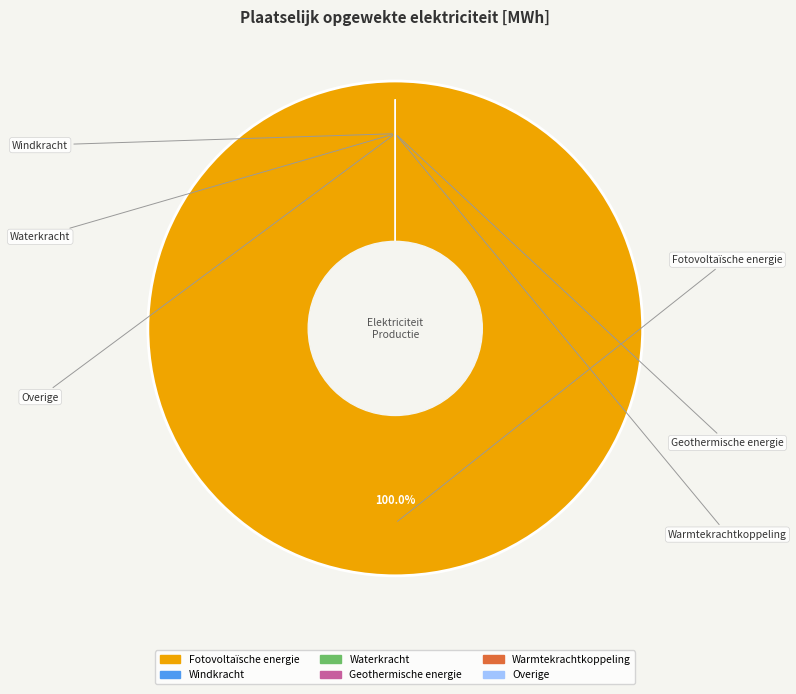

Is it true that Geothermische energie is 9% of the pie?

False